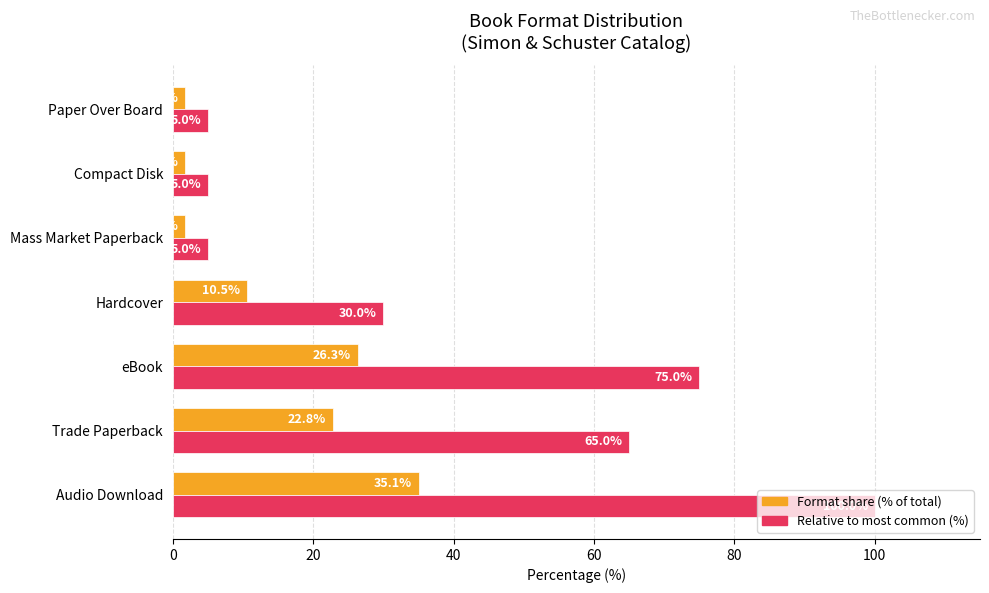

What is the difference between the highest and lowest values at Trade Paperback?

42.2